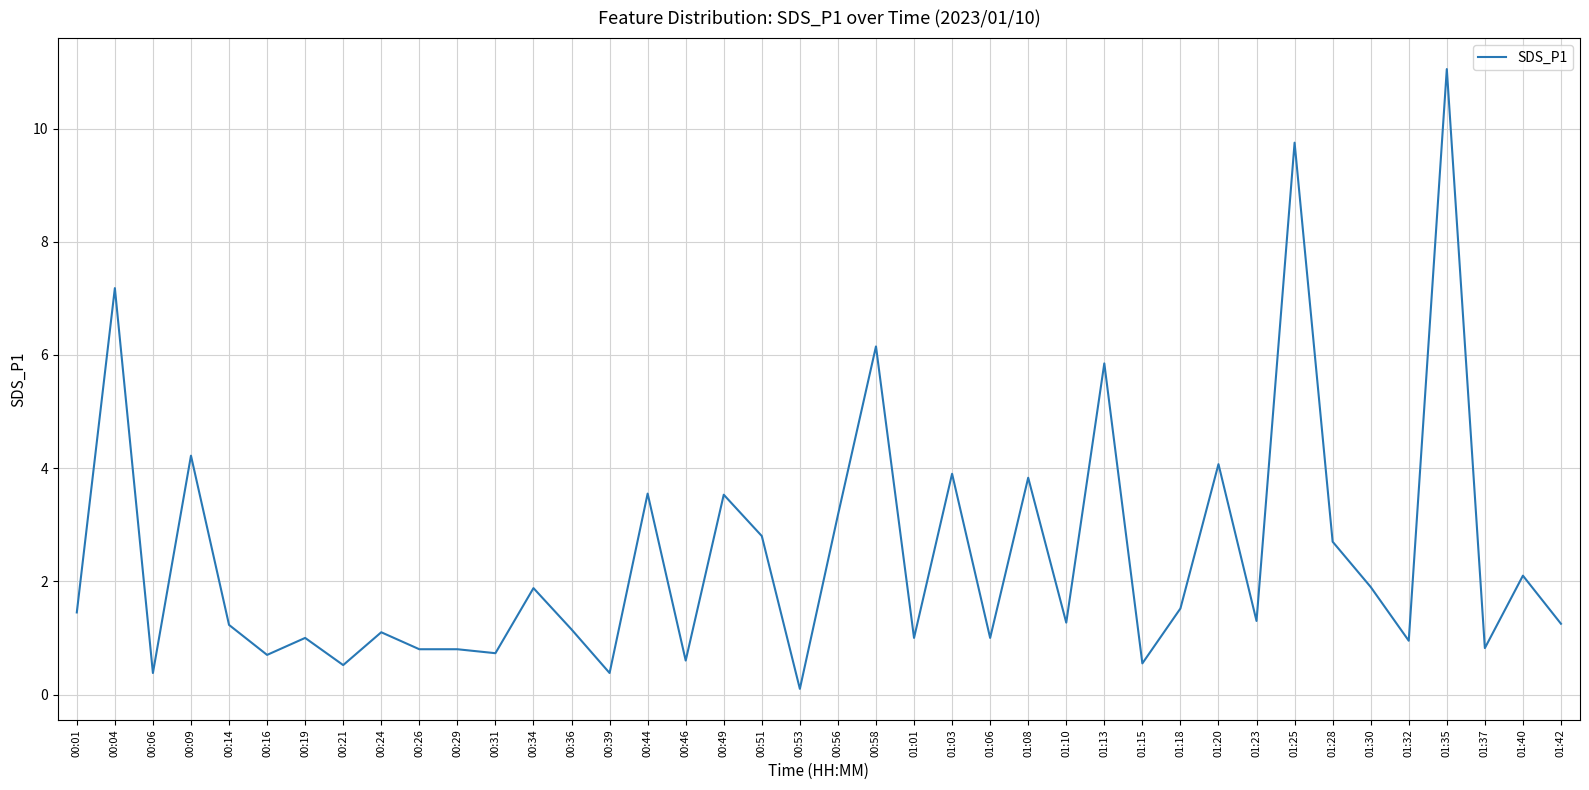

The chart shows a value of 1.1 at 00:24. True or false?

True